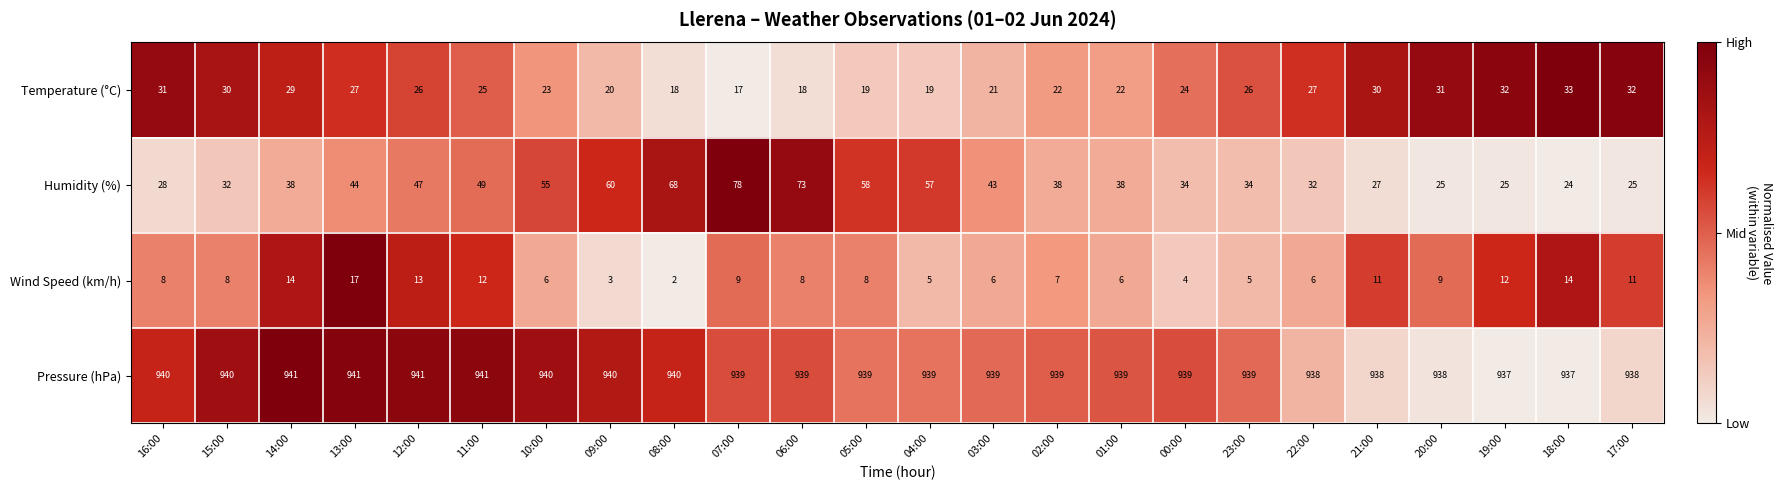

Where is Temperature (°C) nearest to the value 25?

11:00